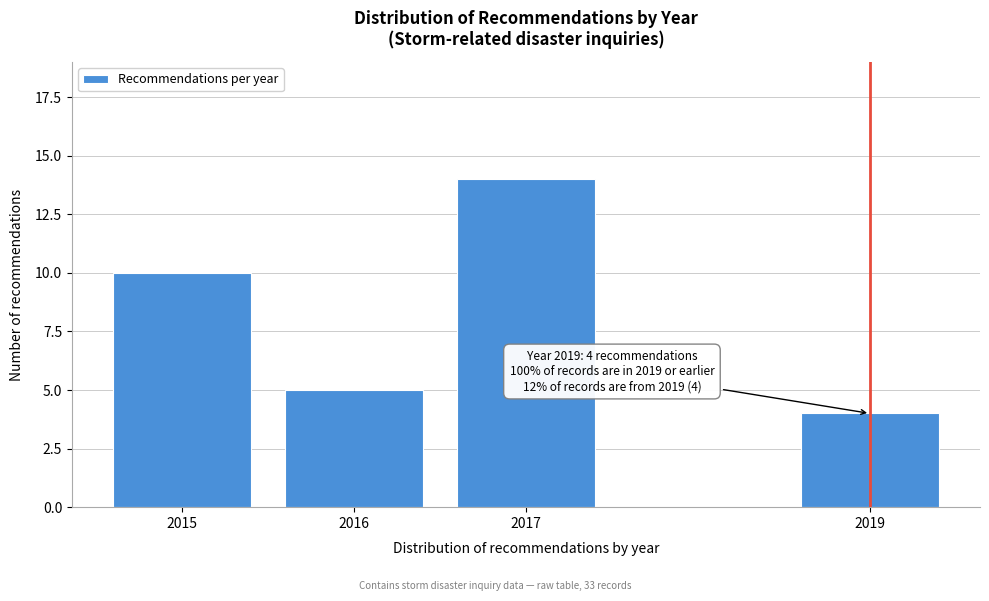

Reading left to right, transcribe all the data shown in this chart.

10	5	14	4